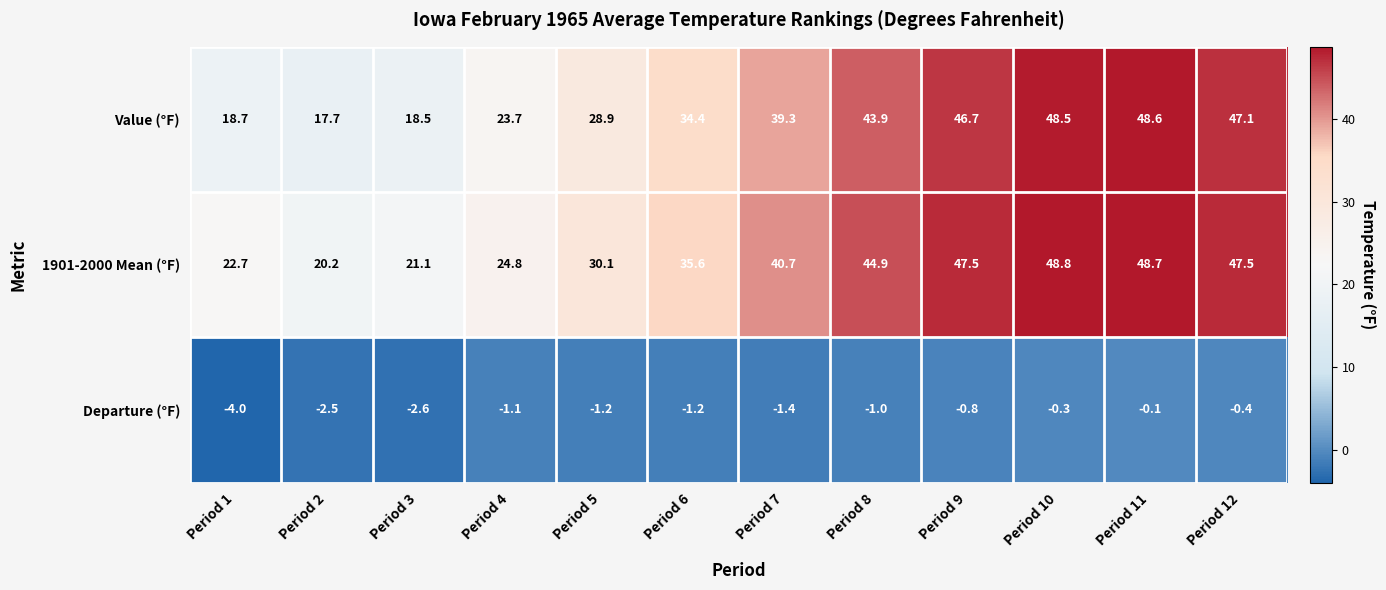

What is the sum of all Departure (°F) values?

-16.6